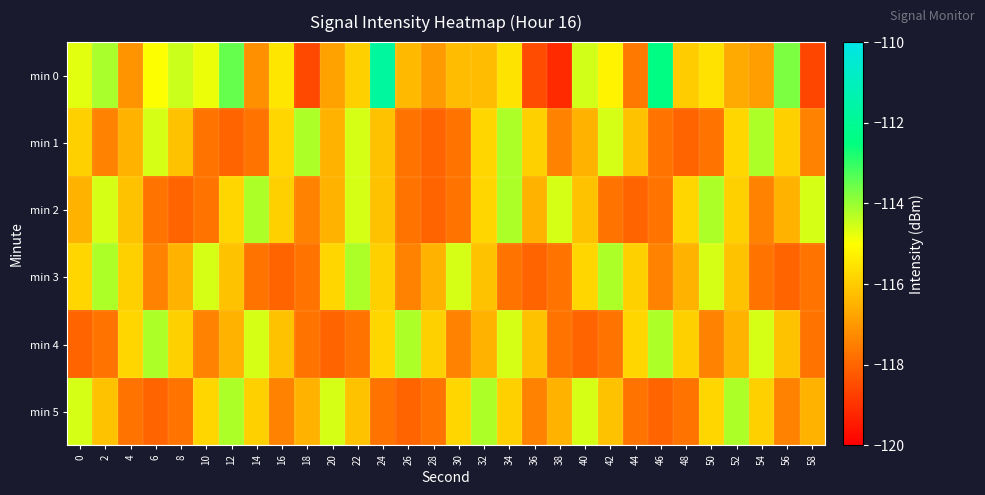

Reading left to right, transcribe all the data shown in this chart.

min 0: 0=-114.7	2=-114.1	4=-117.1	6=-115.0	8=-114.5	10=-114.8	12=-113.5	14=-117.2	16=-115.5	18=-118.5	20=-116.8	22=-115.9	24=-111.8	26=-116.3	28=-117.0	30=-116.3	32=-116.3	34=-115.5	36=-118.5	38=-119.2	40=-114.5	42=-115.2	44=-117.6	46=-112.4	48=-116.0	50=-115.6	52=-116.7	54=-116.9	56=-113.7	58=-118.6
min 1: 0=-115.9	2=-117.5	4=-116.5	6=-114.6	8=-116.2	10=-117.7	12=-118.0	14=-117.7	16=-115.8	18=-114.2	20=-116.5	22=-114.6	24=-116.2	26=-117.7	28=-118.0	30=-117.7	32=-115.8	34=-114.2	36=-115.9	38=-117.5	40=-116.5	42=-114.6	44=-116.2	46=-117.7	48=-118.0	50=-117.7	52=-115.8	54=-114.2	56=-115.9	58=-117.5
min 2: 0=-116.5	2=-114.6	4=-116.2	6=-117.7	8=-118.0	10=-117.7	12=-115.8	14=-114.2	16=-115.9	18=-117.5	20=-116.5	22=-114.6	24=-116.2	26=-117.7	28=-118.0	30=-117.7	32=-115.8	34=-114.2	36=-116.5	38=-114.6	40=-116.2	42=-117.7	44=-118.0	46=-117.7	48=-115.8	50=-114.2	52=-115.9	54=-117.5	56=-116.5	58=-114.6
min 3: 0=-115.8	2=-114.2	4=-115.9	6=-117.5	8=-116.5	10=-114.6	12=-116.2	14=-117.7	16=-118.0	18=-117.7	20=-115.8	22=-114.2	24=-115.9	26=-117.5	28=-116.5	30=-114.6	32=-116.2	34=-117.7	36=-118.0	38=-117.7	40=-115.8	42=-114.2	44=-115.9	46=-117.5	48=-116.5	50=-114.6	52=-116.2	54=-117.7	56=-118.0	58=-117.7
min 4: 0=-118.0	2=-117.7	4=-115.8	6=-114.2	8=-115.9	10=-117.5	12=-116.5	14=-114.6	16=-116.2	18=-117.7	20=-118.0	22=-117.7	24=-115.8	26=-114.2	28=-115.9	30=-117.5	32=-116.5	34=-114.6	36=-116.2	38=-117.7	40=-118.0	42=-117.7	44=-115.8	46=-114.2	48=-115.9	50=-117.5	52=-116.5	54=-114.6	56=-116.2	58=-117.7
min 5: 0=-114.6	2=-116.2	4=-117.7	6=-118.0	8=-117.7	10=-115.8	12=-114.2	14=-115.9	16=-117.5	18=-116.5	20=-114.6	22=-116.2	24=-117.7	26=-118.0	28=-117.7	30=-115.8	32=-114.2	34=-115.9	36=-117.5	38=-116.5	40=-114.6	42=-116.2	44=-117.7	46=-118.0	48=-117.7	50=-115.8	52=-114.2	54=-115.9	56=-117.5	58=-116.5